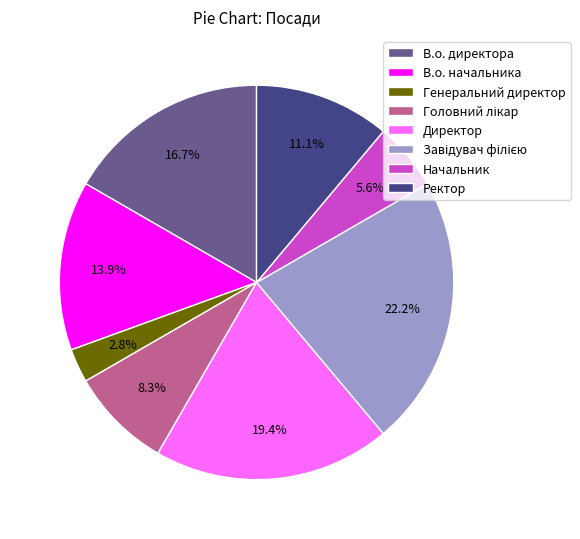

What percentage do Ректор and Генеральний директор together represent?

13.9%